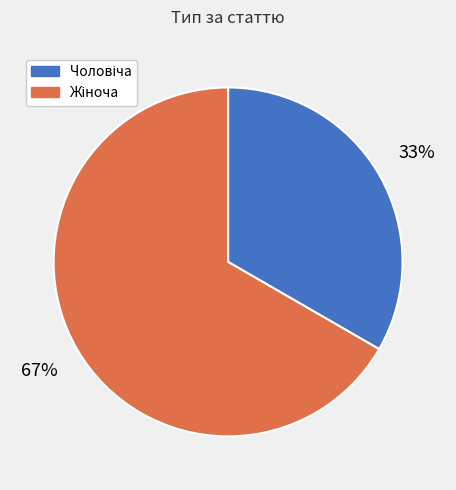

Is there any slice that represents more than half of the pie?

Yes